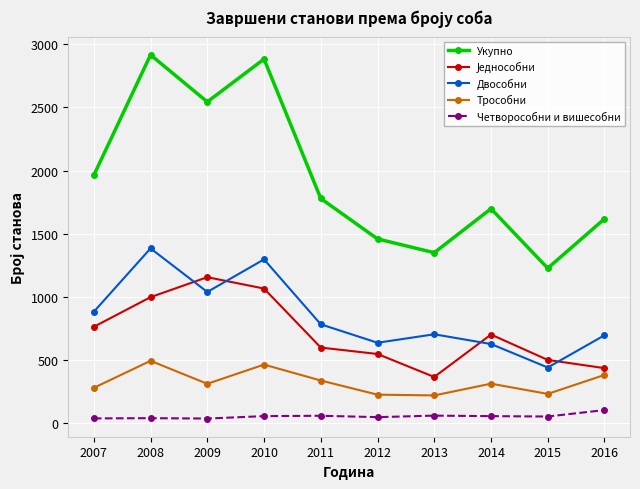

At which label is Укупно closest to 2071?

2007